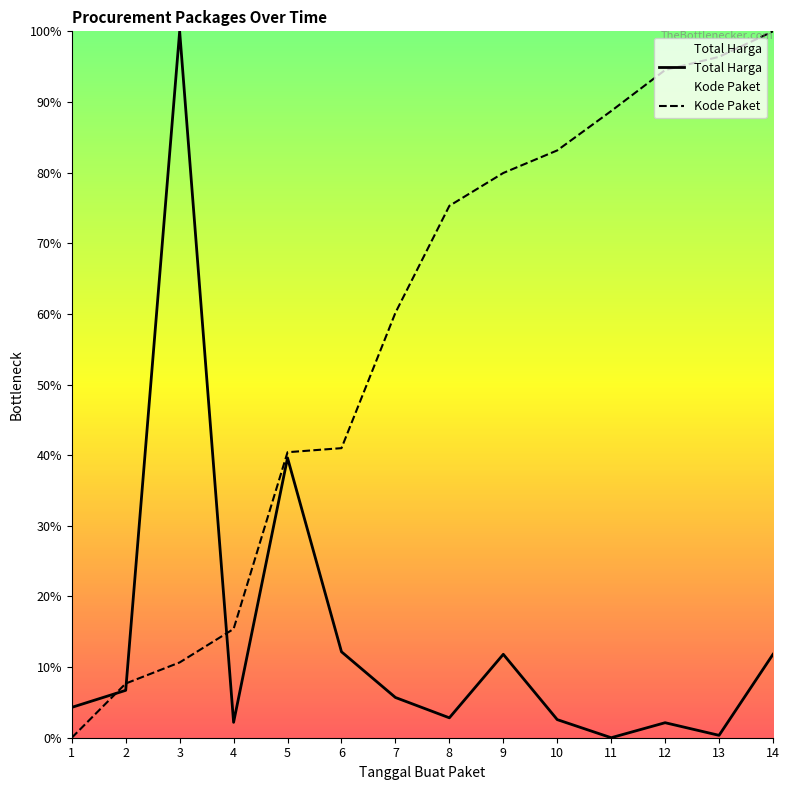

True or false: Kode Paket has more than 1 points higher than both neighbors.

False